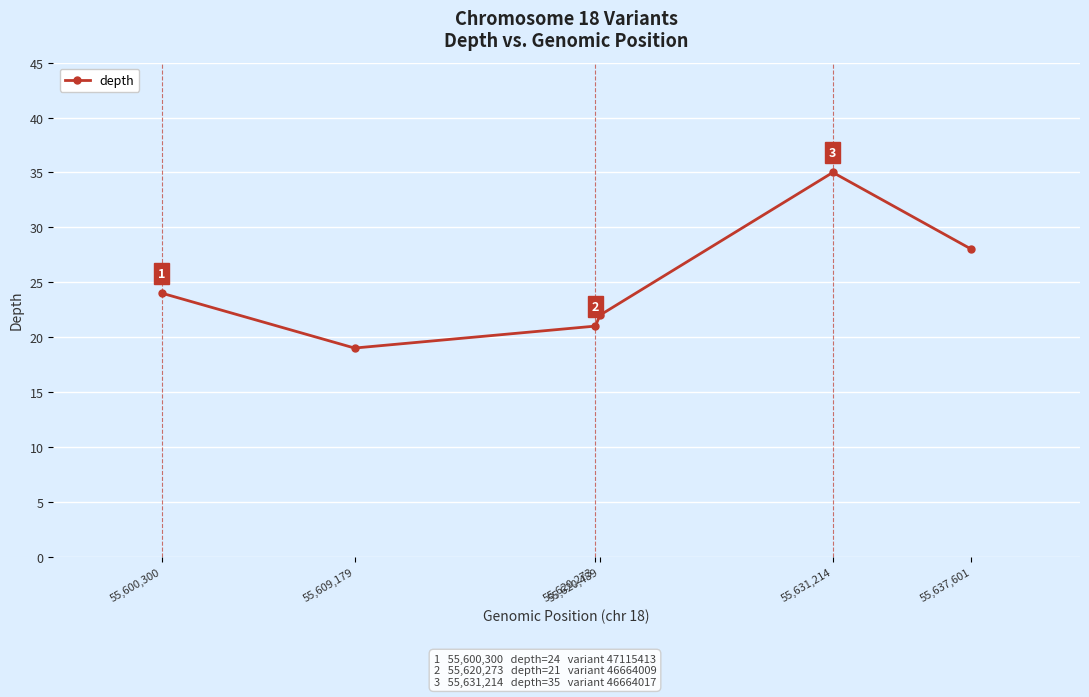

What is the difference between the values at 55,637,601 and 55,600,300?

4